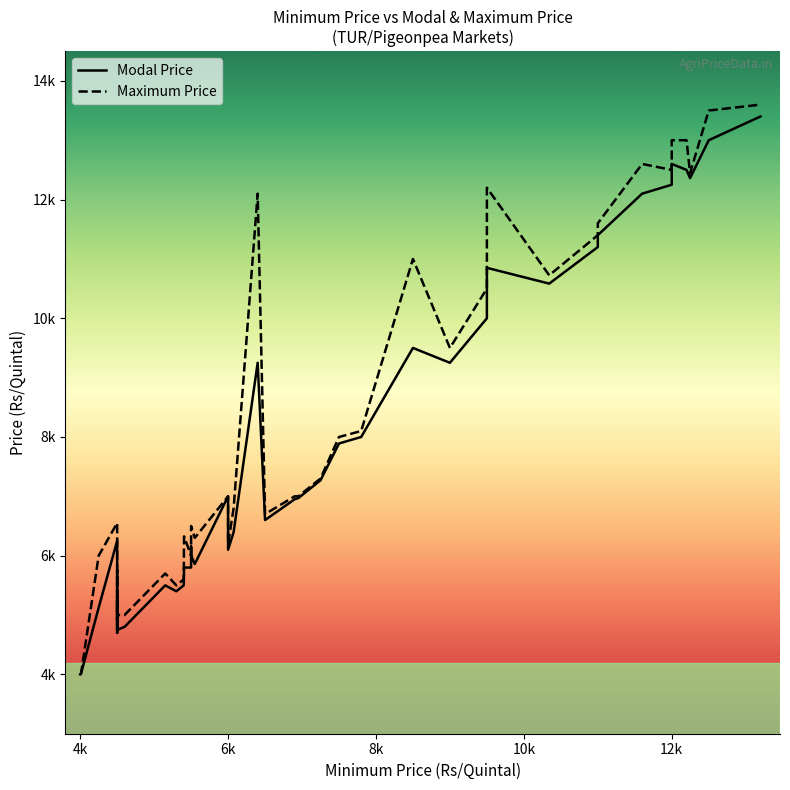

Where is the first local minimum for Maximum Price?

4